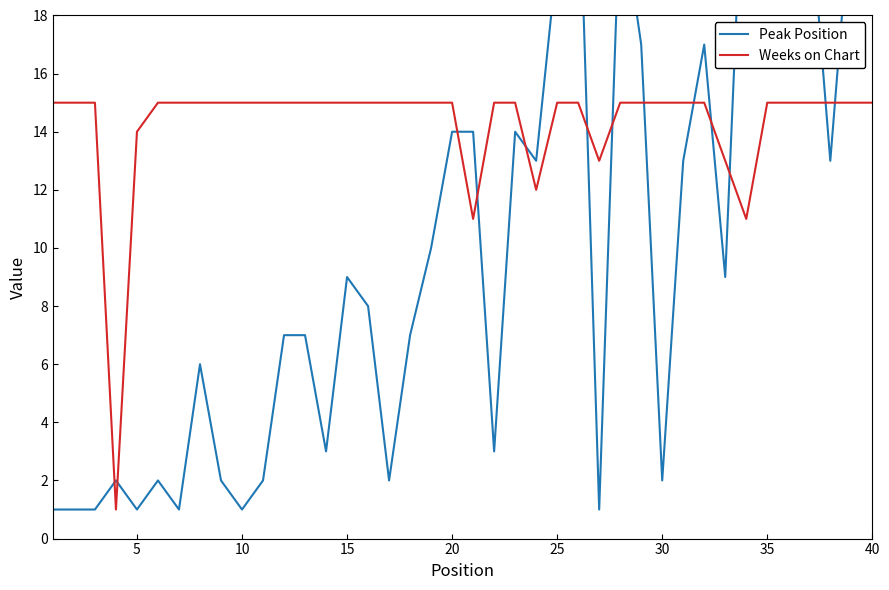

What is the maximum value shown in the chart?

31